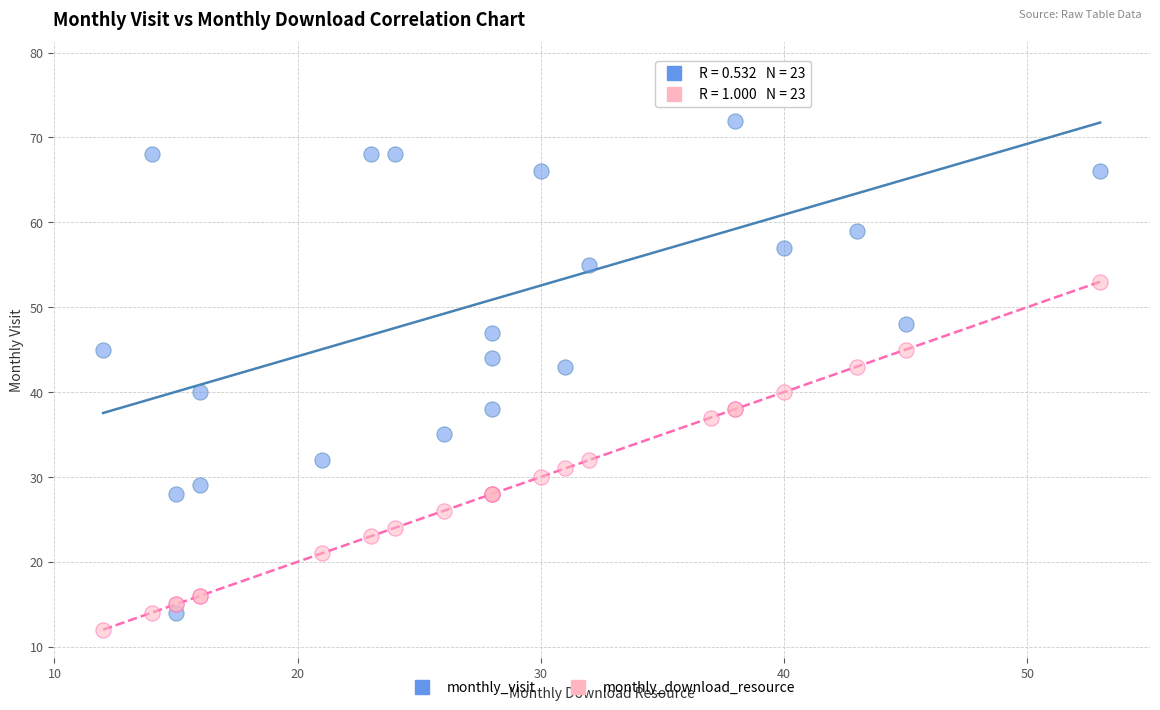

Which series reaches the maximum Y coordinate?

monthly_visit